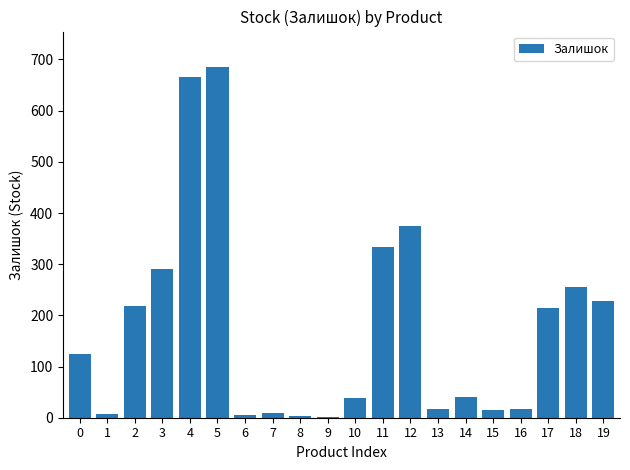

What is the change in value from 5 to 11?

-352